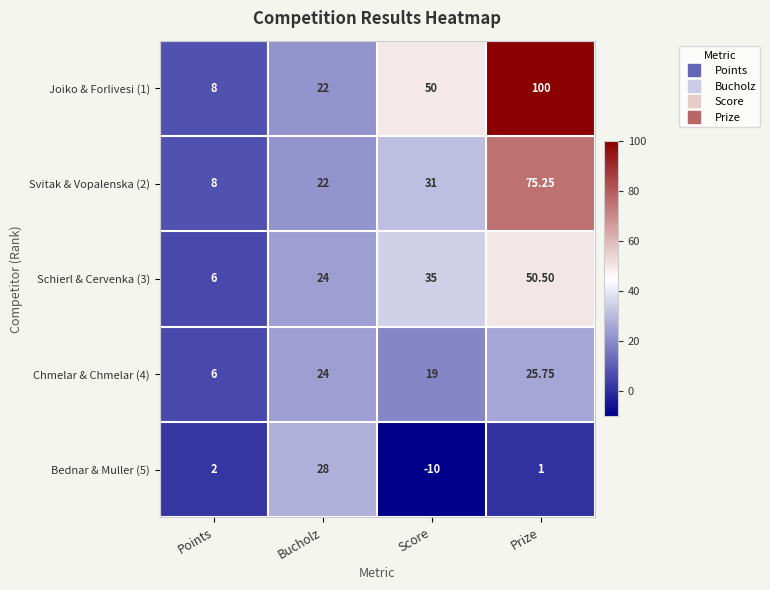

Is the value of Chmelar & Chmelar (4) at Bucholz greater than the value of Schierl & Cervenka (3) at Score?

No